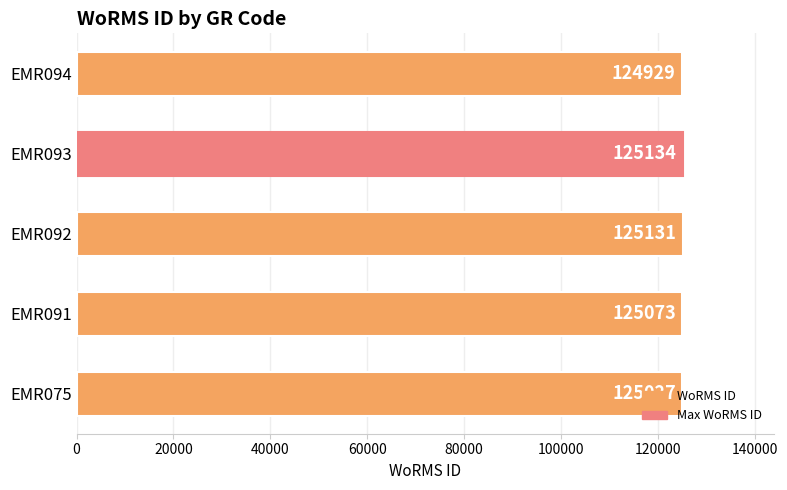

List the labels in order of value, largest first.

EMR093, EMR092, EMR091, EMR075, EMR094